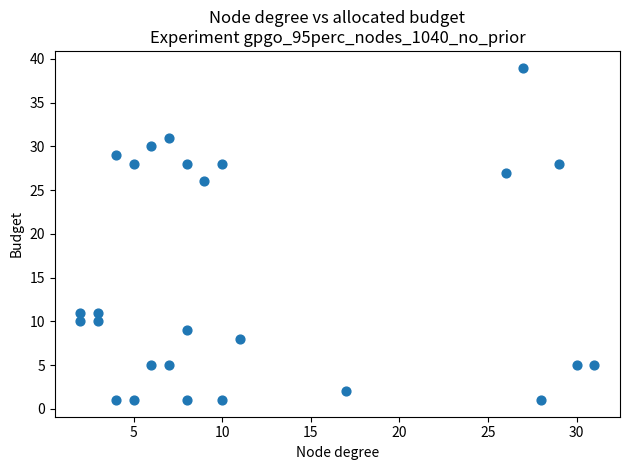

What Y value in the scatter plot is closest to 20?

26